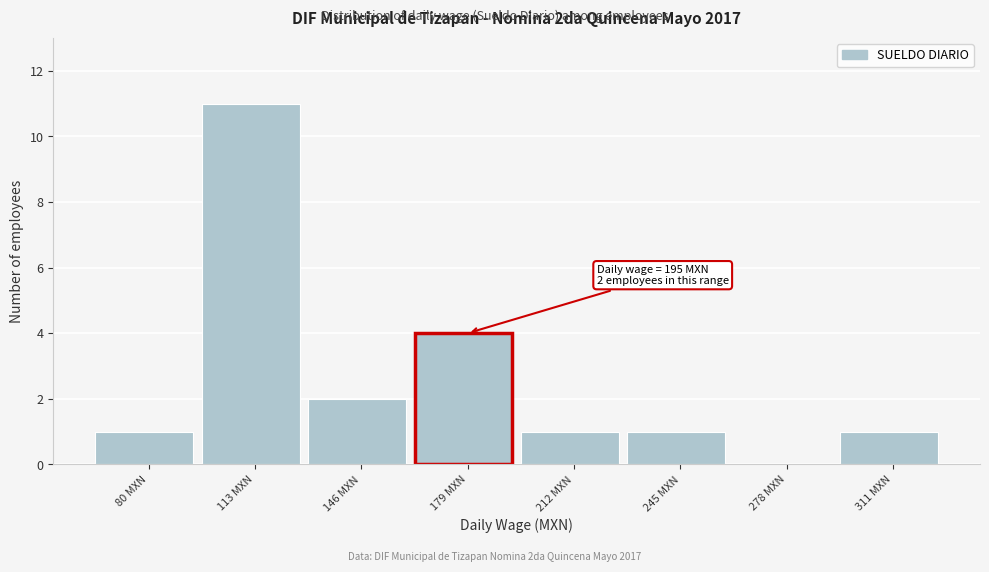

Reading left to right, what are all the values shown in this chart?

80 MXN=1	113 MXN=11	146 MXN=2	179 MXN=4	212 MXN=1	245 MXN=1	278 MXN=0	311 MXN=1